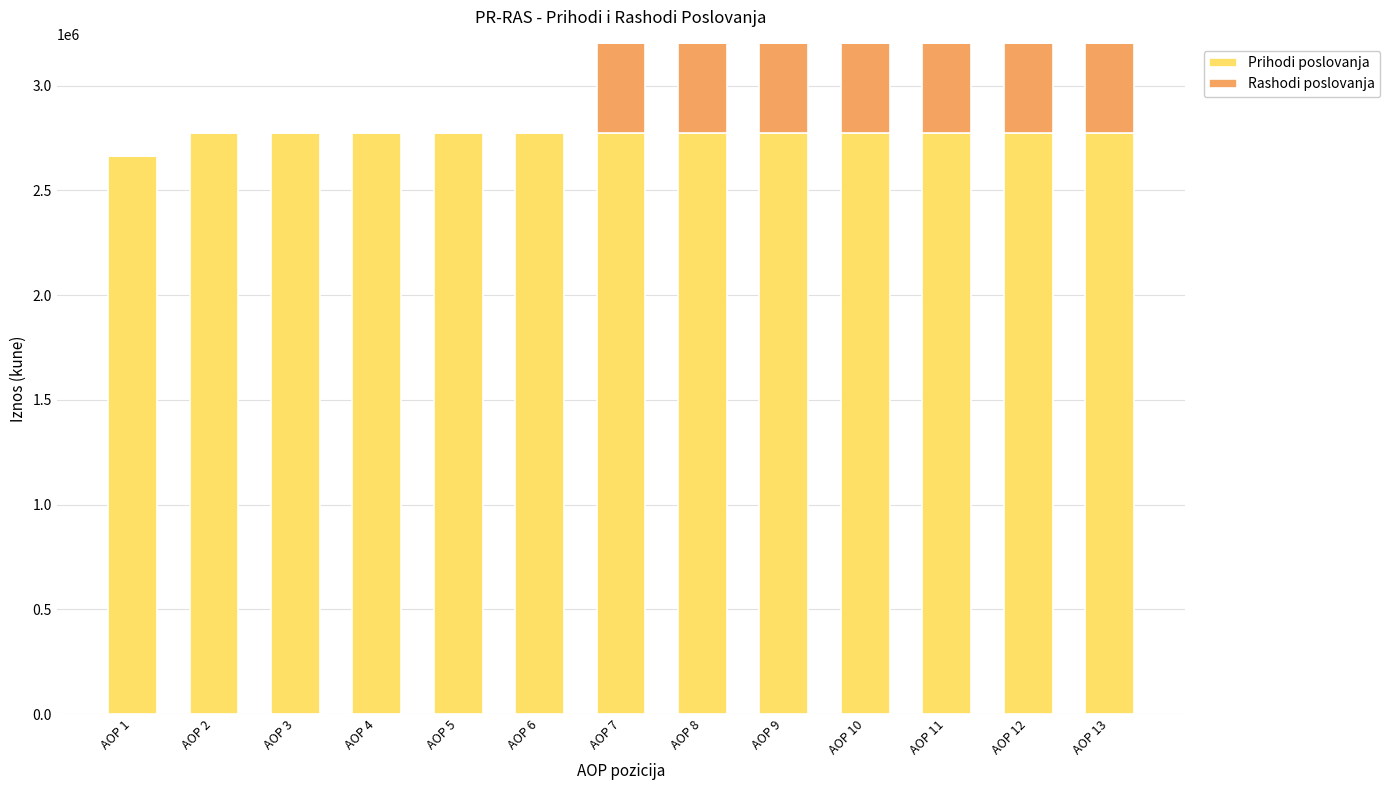

What is the difference between the maximum and second lowest values in the Rashodi poslovanja series?

2665506